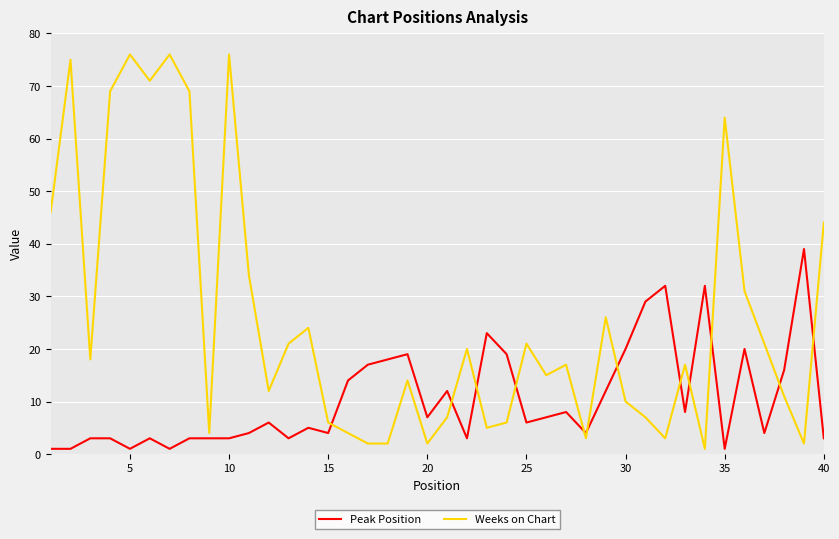

What is the difference between the maximum and minimum values in the Peak Position series?

38